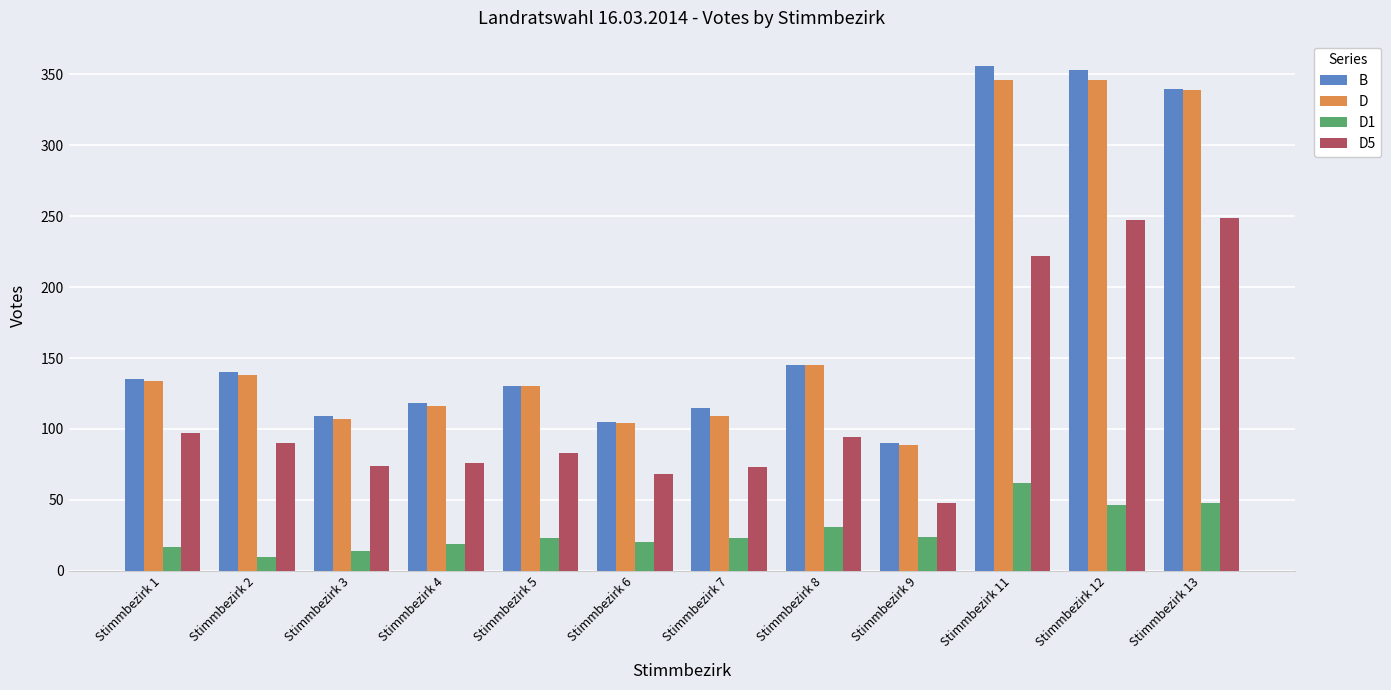

Read the D5 value at Stimmbezirk 7.

73